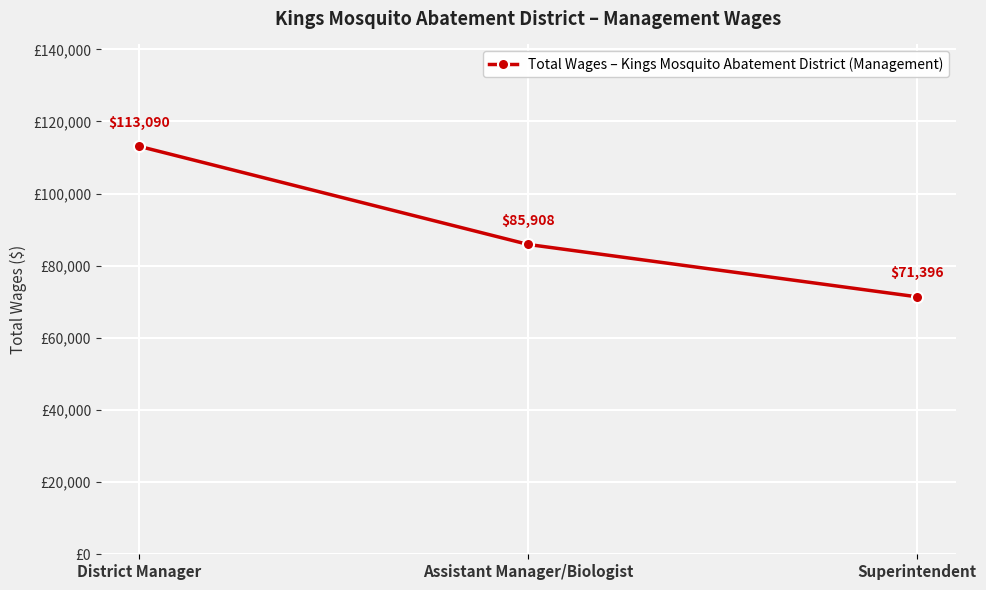

What is the change in value from District Manager to Superintendent?

-41694